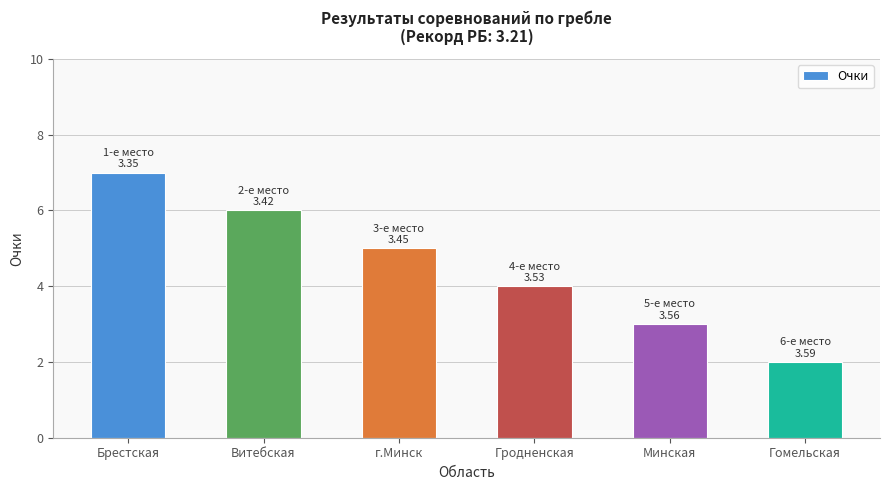

What is the label of the 2nd bar from the left?

Витебская